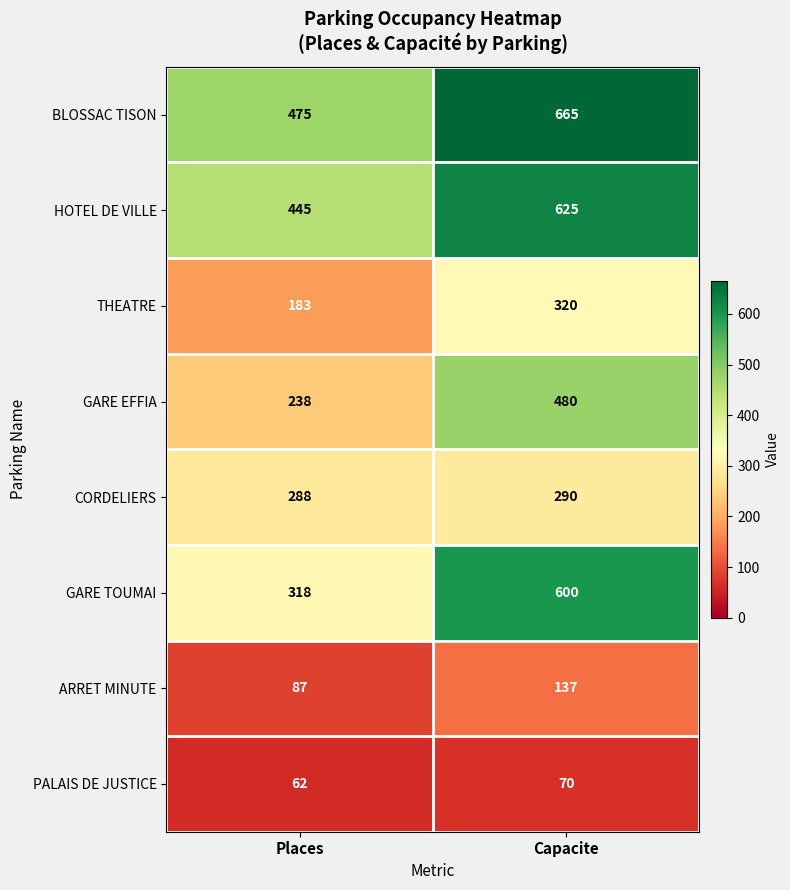

Reading right to left, extract all data points from this chart.

BLOSSAC TISON: Capacite=665	Places=475
HOTEL DE VILLE: Capacite=625	Places=445
THEATRE: Capacite=320	Places=183
GARE EFFIA: Capacite=480	Places=238
CORDELIERS: Capacite=290	Places=288
GARE TOUMAI: Capacite=600	Places=318
ARRET MINUTE: Capacite=137	Places=87
PALAIS DE JUSTICE: Capacite=70	Places=62